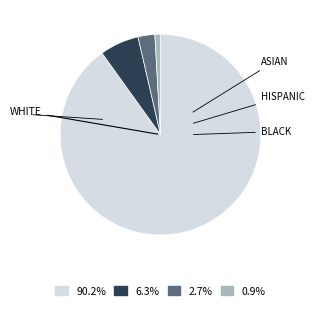

What is the ratio of the value at 0.9% to the value at 2.7%?

0.3